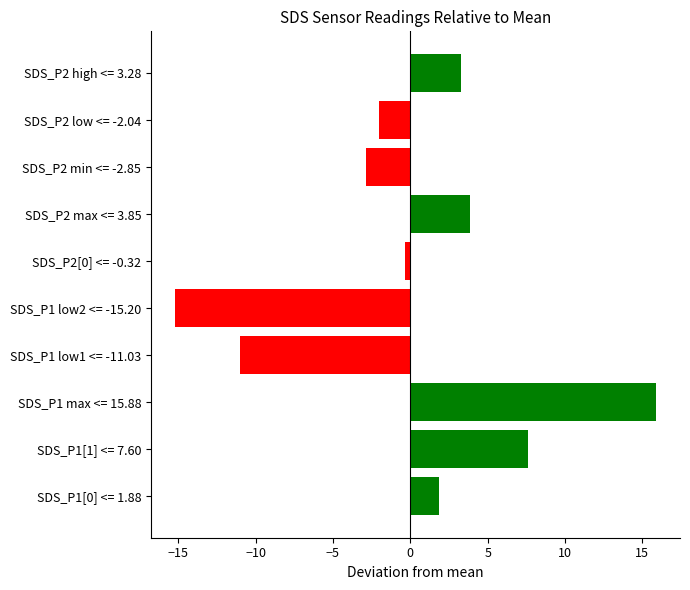

Reading bottom to top, extract all data points from this chart.

SDS_P1[0] <= 1.88=1.9	SDS_P1[1] <= 7.60=7.6	SDS_P1 max <= 15.88=15.9	SDS_P1 low1 <= -11.03=-11.0	SDS_P1 low2 <= -15.20=-15.2	SDS_P2[0] <= -0.32=-0.3	SDS_P2 max <= 3.85=3.9	SDS_P2 min <= -2.85=-2.8	SDS_P2 low <= -2.04=-2.0	SDS_P2 high <= 3.28=3.3